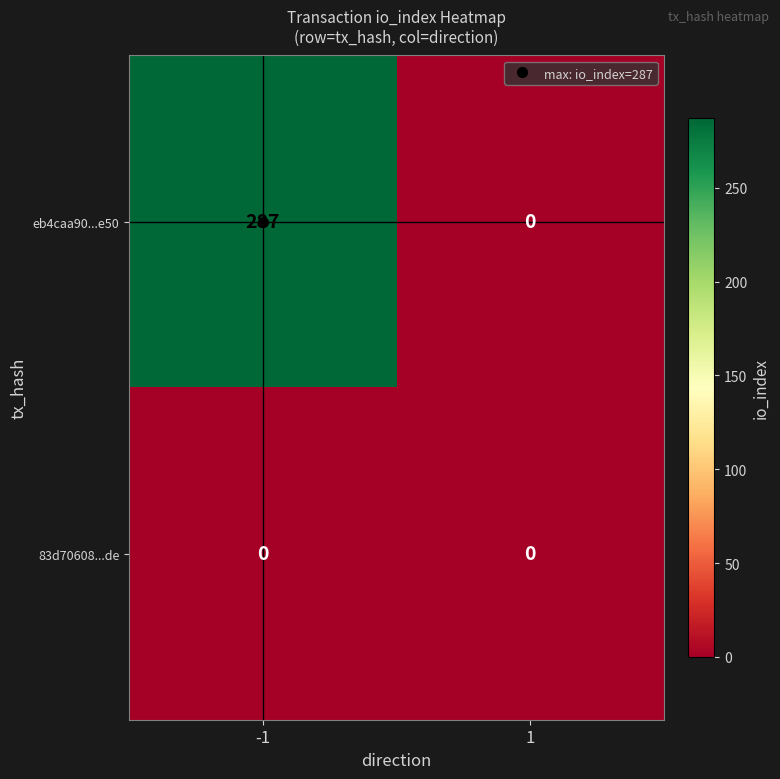

At -1, list the series in order from largest to smallest.

eb4caa90...e50, 83d70608...de